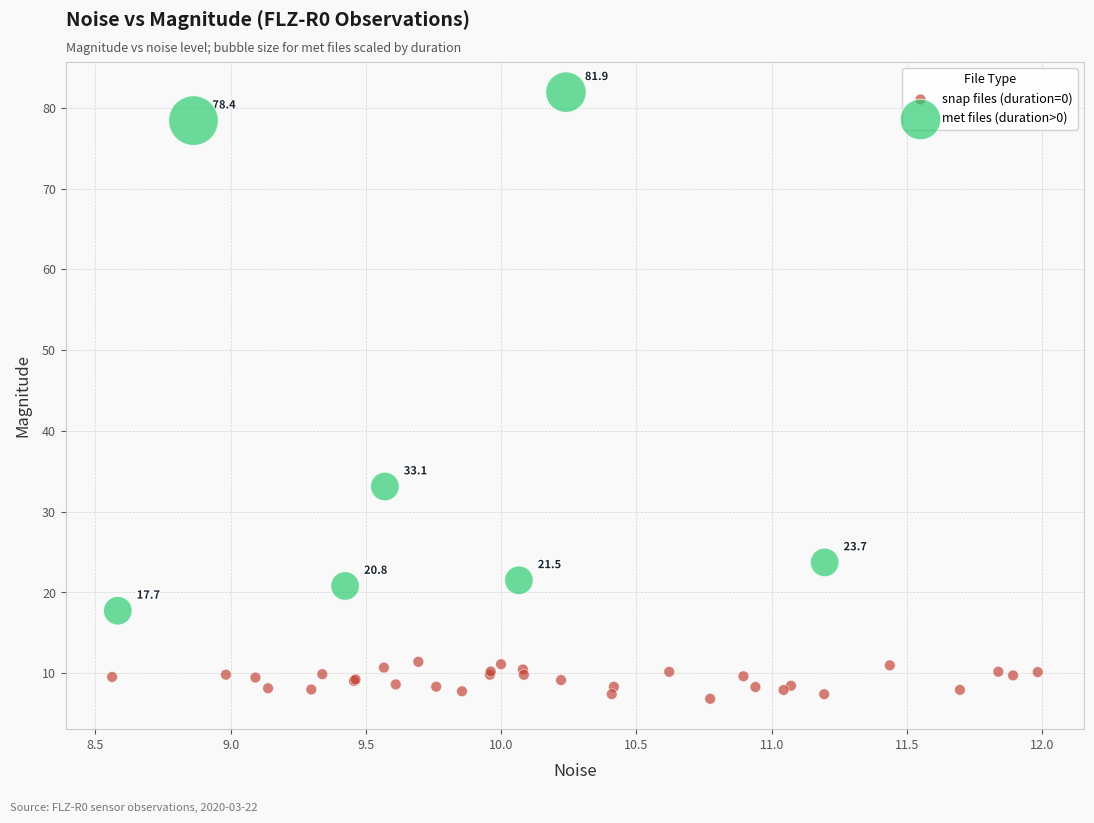

Which series reaches the minimum Y coordinate?

snap files (duration=0)